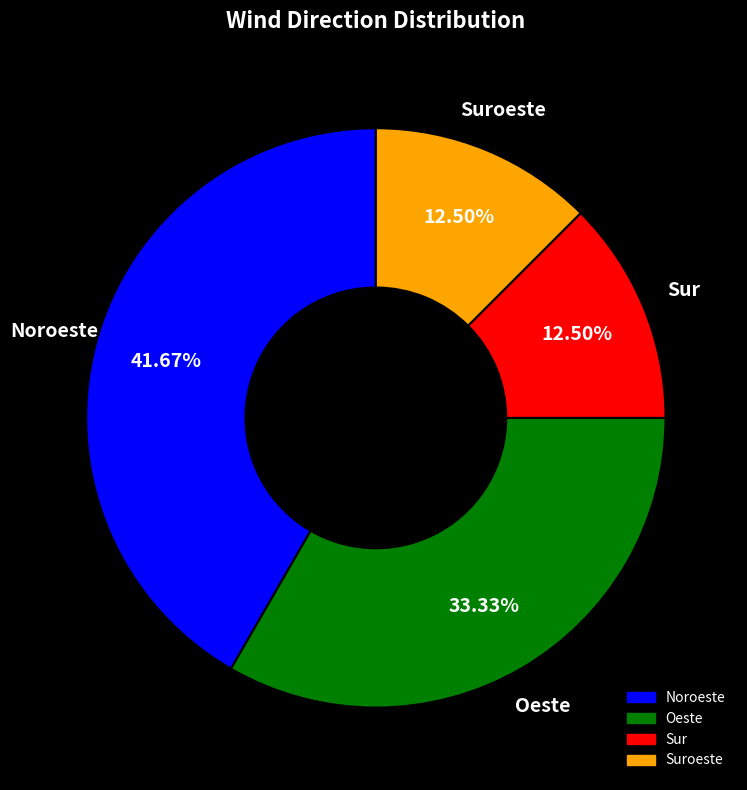

Does any single category account for the majority?

No